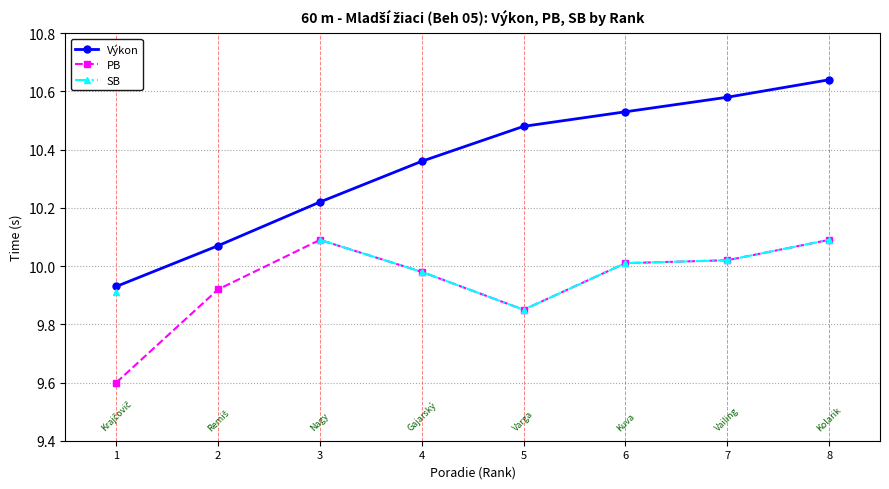

Count the number of data series in this chart.

3